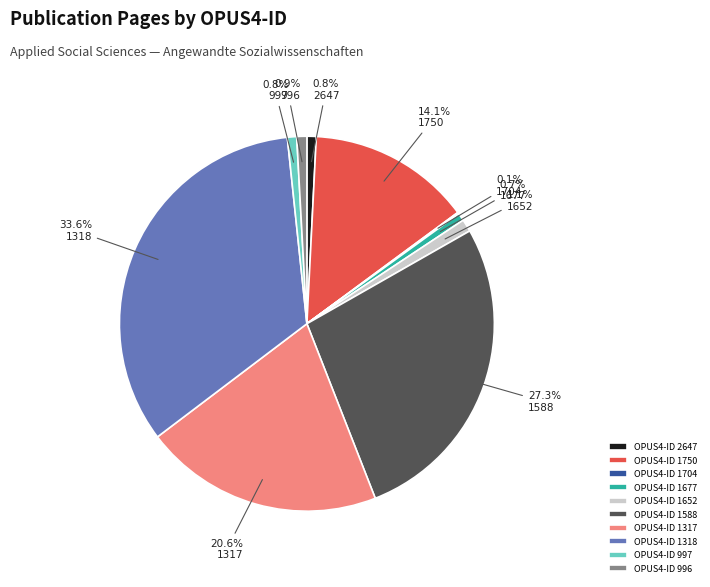

Do 997 and 1750 together represent more than half of the pie?

No